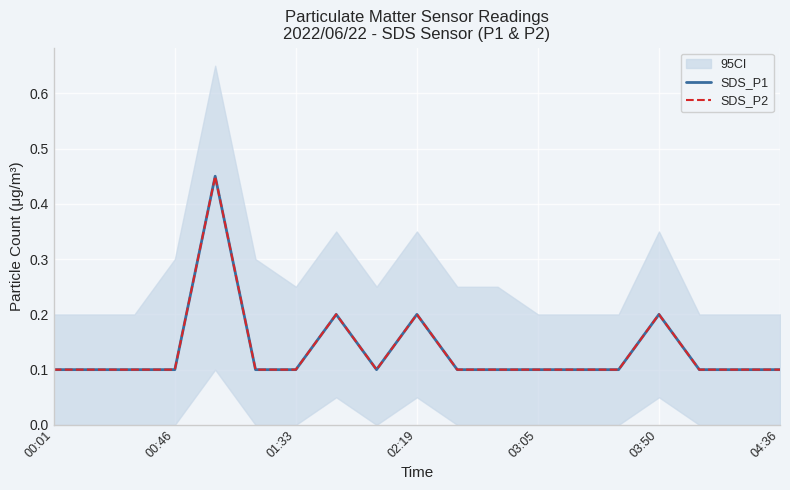

Rank the series by their maximum value, from lowest to highest.

SDS_P1, SDS_P2